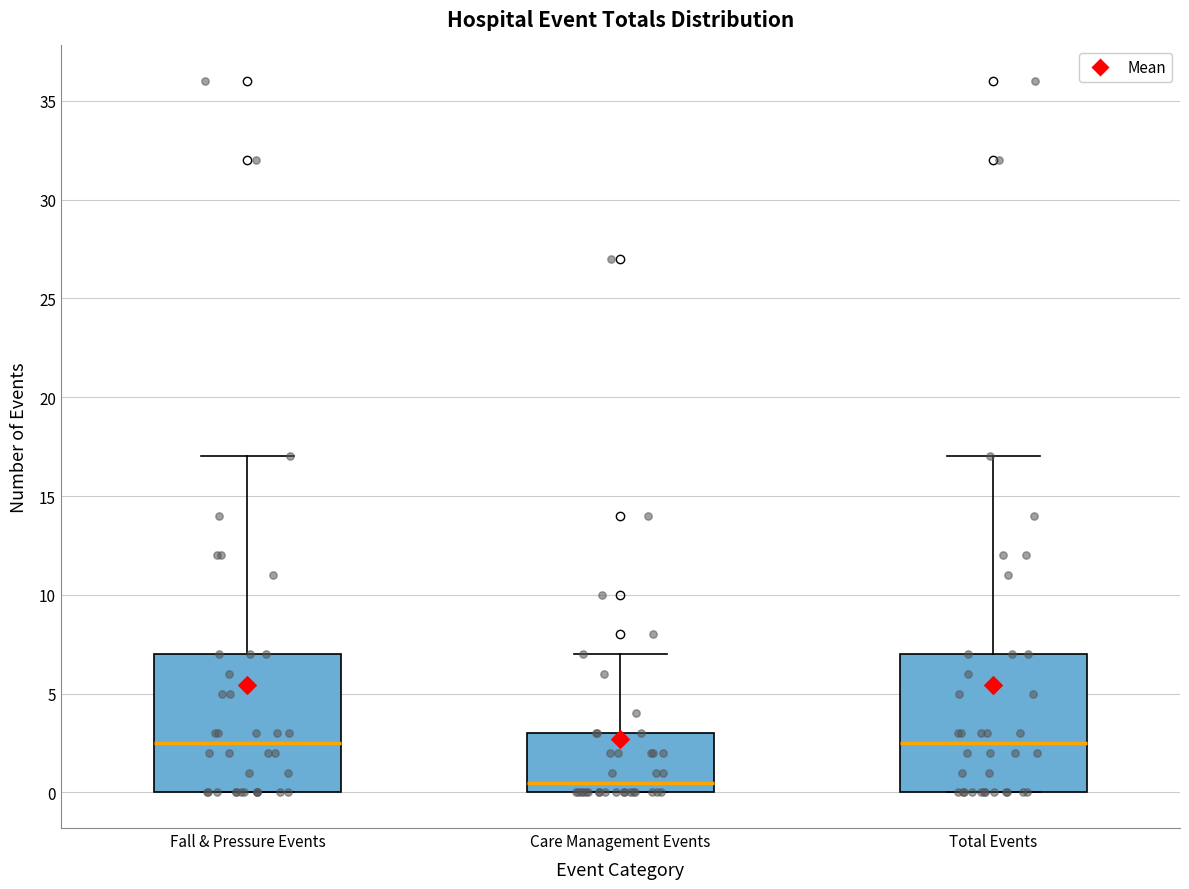

Reading left to right, read every box against the y-axis: the position of its median line, the range the box covers, and the ends of its whiskers. The values are not printed on the chart, so give them approximately, as read against the axis.

Fall & Pressure Events: median 2.5, box 0.0 to 7.0, whiskers 0.0 to 17.0
Care Management Events: median 0.5, box 0.0 to 3.0, whiskers 0.0 to 7.0
Total Events: median 2.5, box 0.0 to 7.0, whiskers 0.0 to 17.0